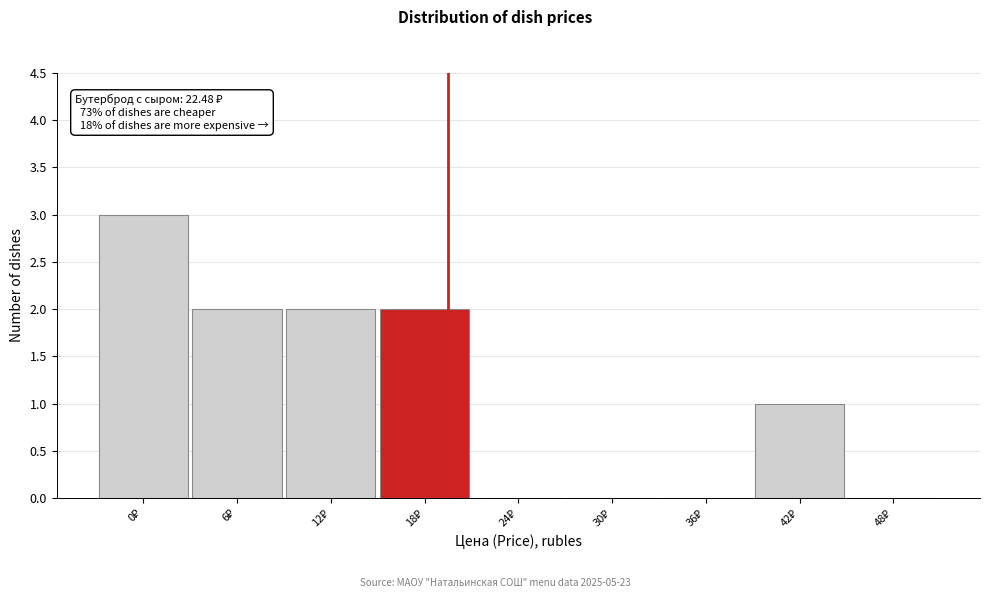

What is the maximum value shown in the chart?

3